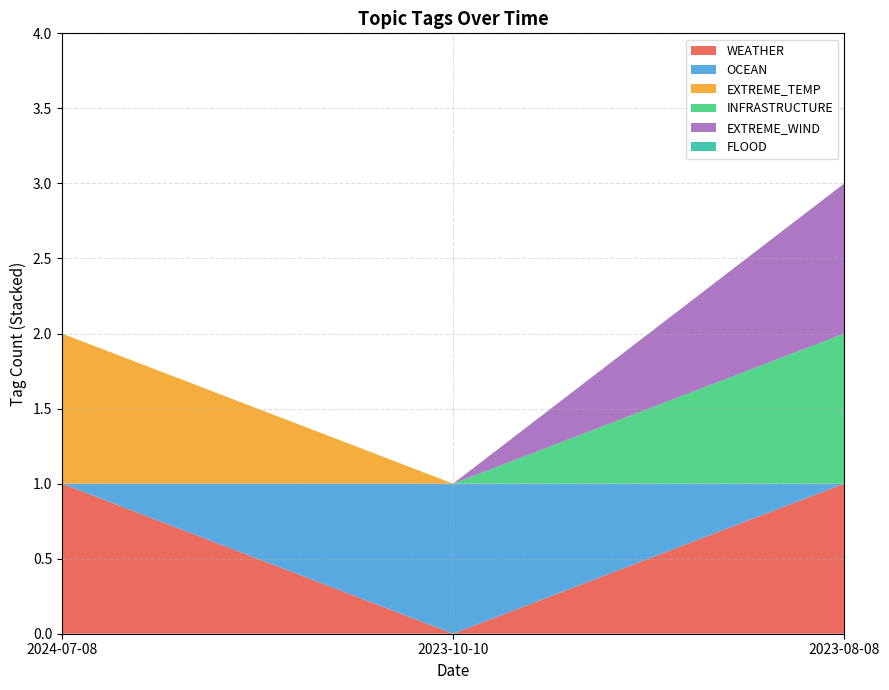

Reading left to right, what are all the values shown in this chart?

WEATHER: 1	0	1
OCEAN: 0	1	0
EXTREME_TEMP: 1	0	0
INFRASTRUCTURE: 0	0	1
EXTREME_WIND: 0	0	1
FLOOD: 0	0	0